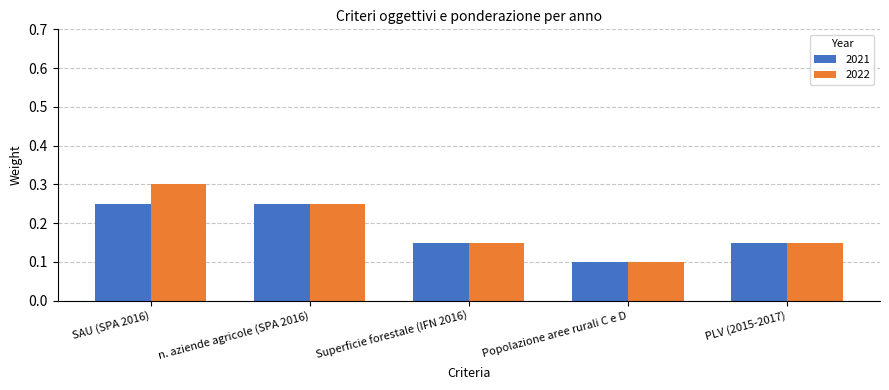

What is the total value across all series at SAU (SPA 2016)?

0.6